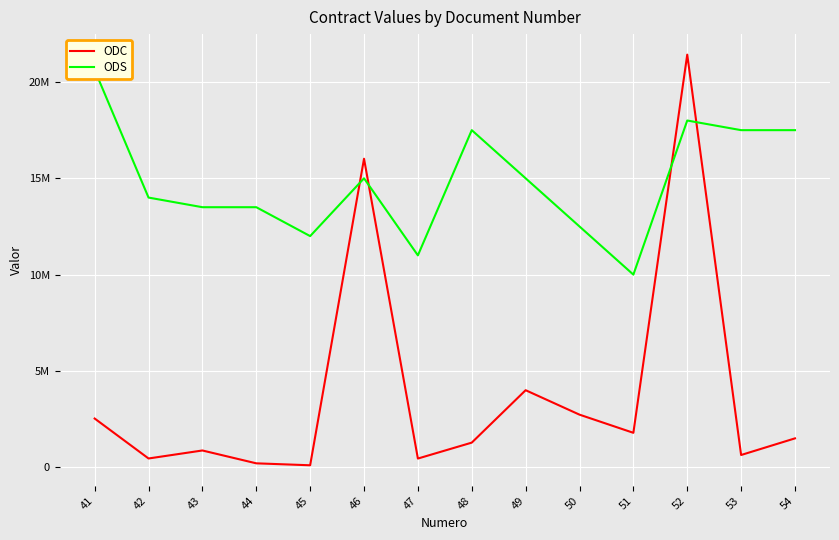

What is the total value across all series at 46?

31017043